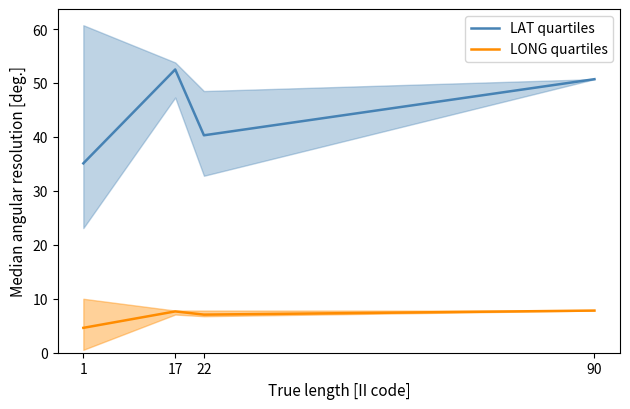

What is the minimum value for LAT quartiles?

35.1